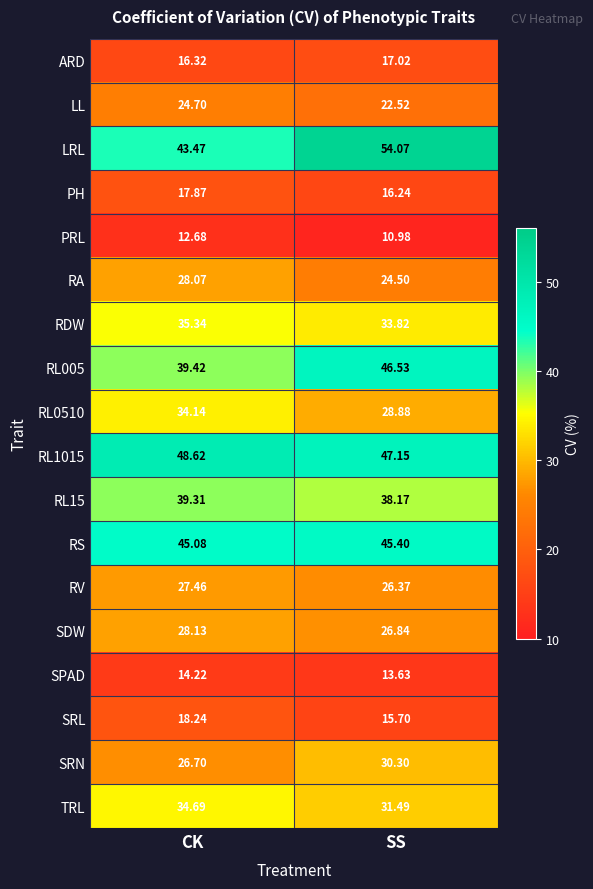

What is the difference between the highest and lowest values at SS?

43.1